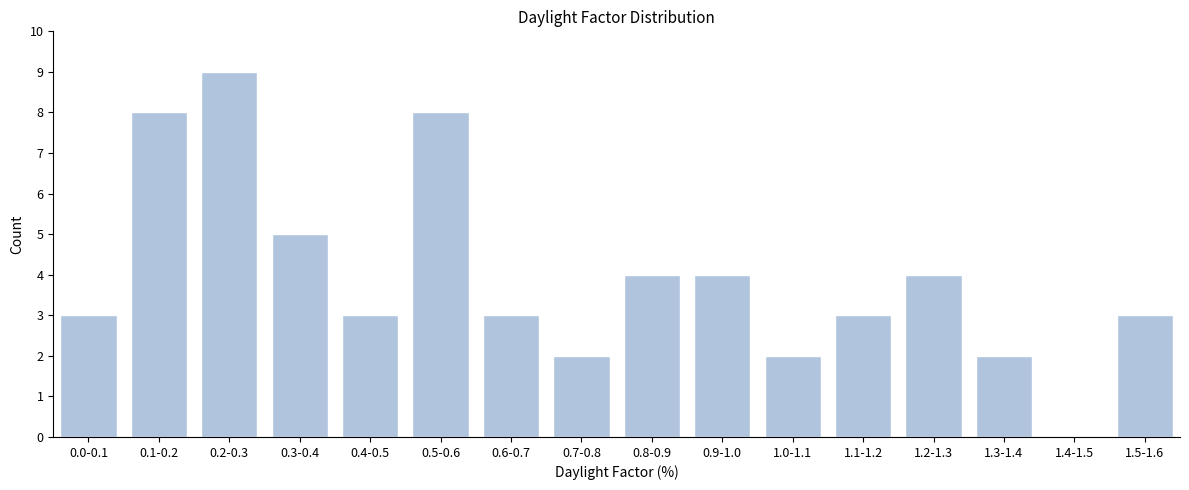

Reading left to right, what are all the values shown in this chart?

0.0-0.1=3	0.1-0.2=8	0.2-0.3=9	0.3-0.4=5	0.4-0.5=3	0.5-0.6=8	0.6-0.7=3	0.7-0.8=2	0.8-0.9=4	0.9-1.0=4	1.0-1.1=2	1.1-1.2=3	1.2-1.3=4	1.3-1.4=2	1.4-1.5=0	1.5-1.6=3